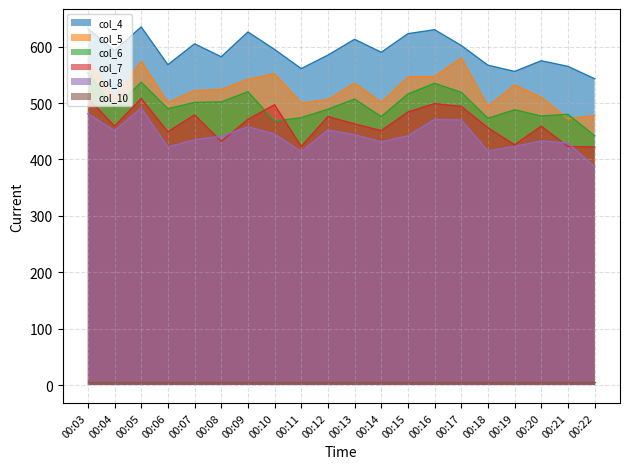

How many lines are shown in the chart?

6